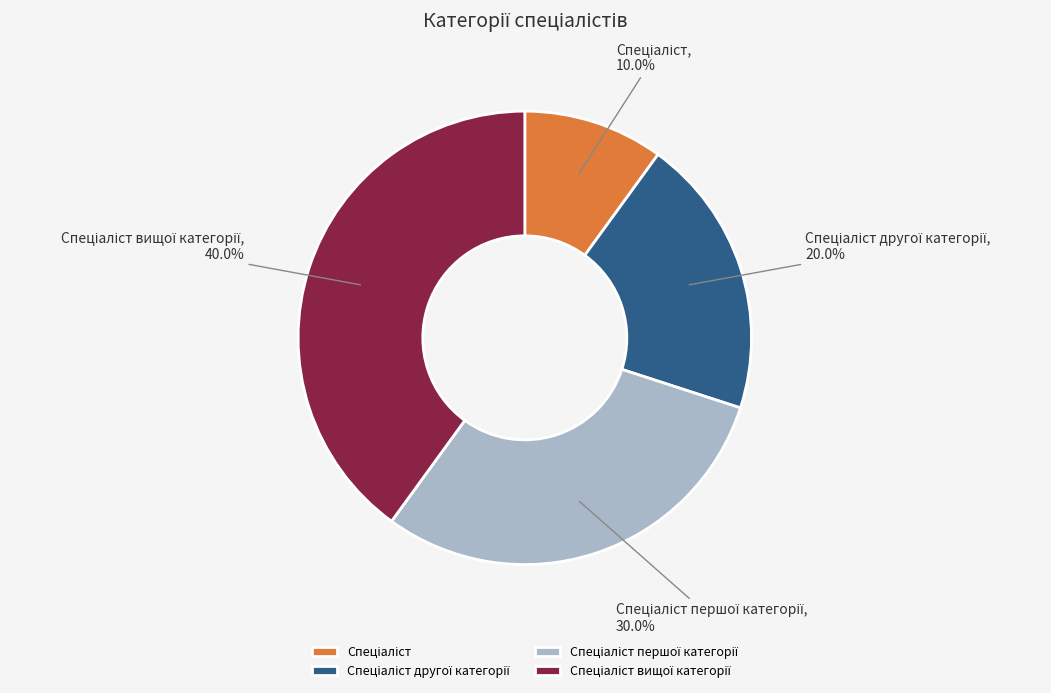

Does any single category account for the majority?

No